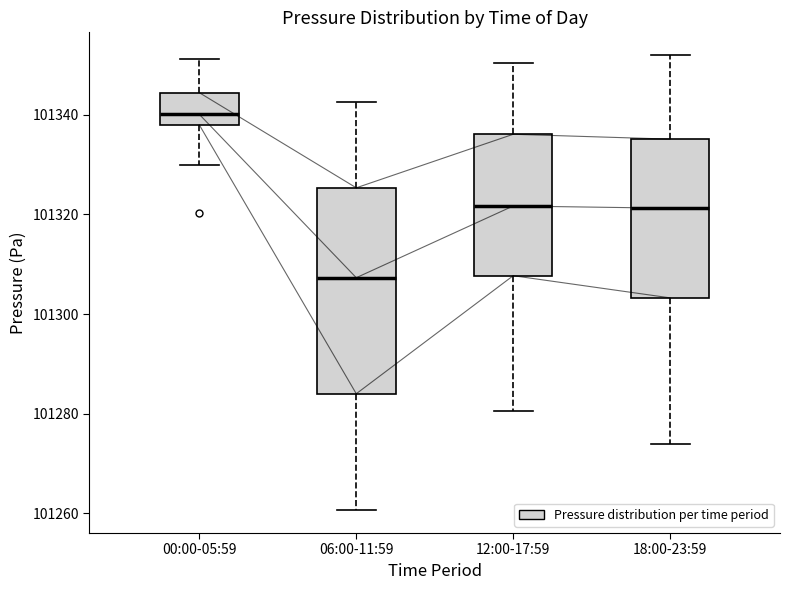

Which box's median line is the highest?

00:00-05:59